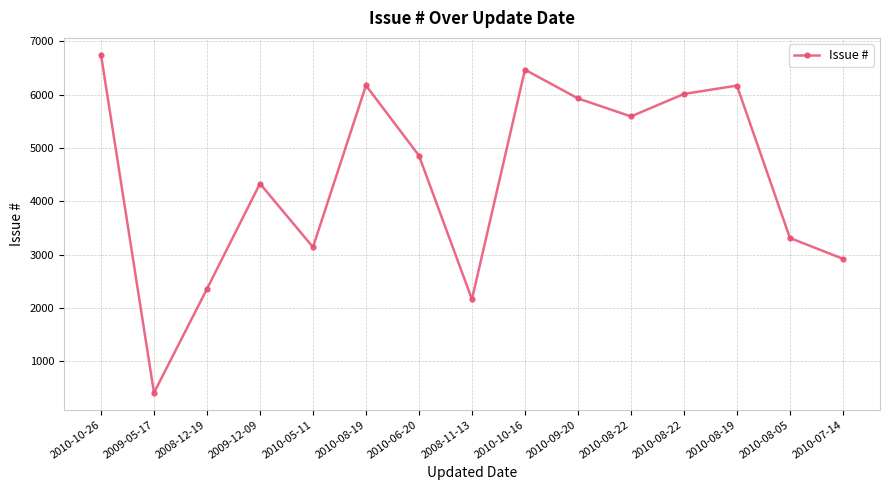

Count the number of data series in this chart.

1